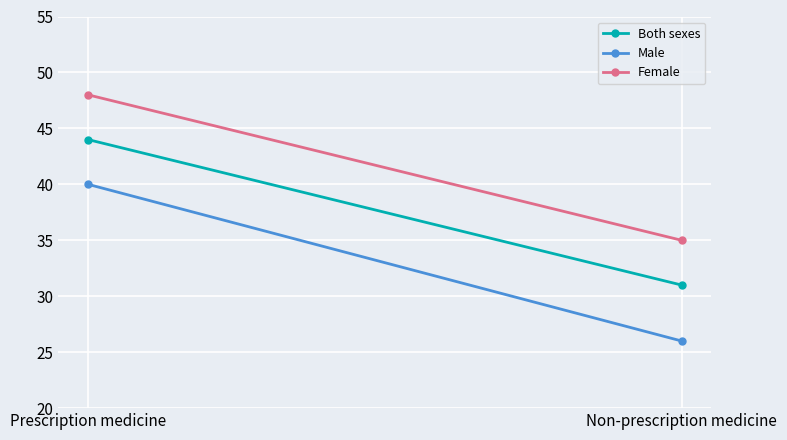

What is the maximum value for Male?

40